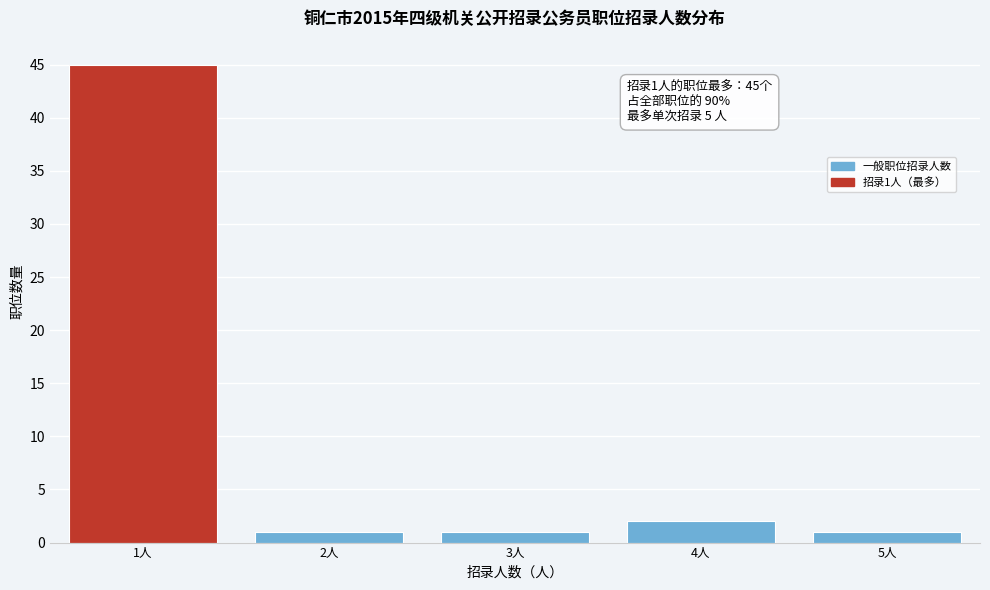

Which range on the x-axis has the tallest bar?

0.5 to 1.5